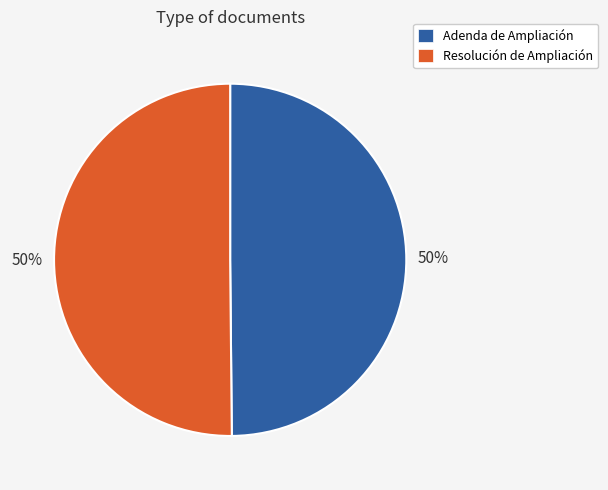

To the nearest percent, what percentage of the pie is Adenda de Ampliación?

50%